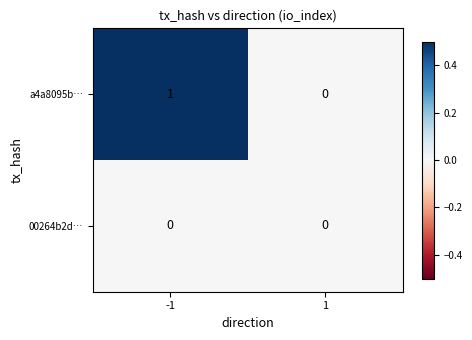

At -1, list the series in order from smallest to largest.

00264b2d…, a4a8095b…